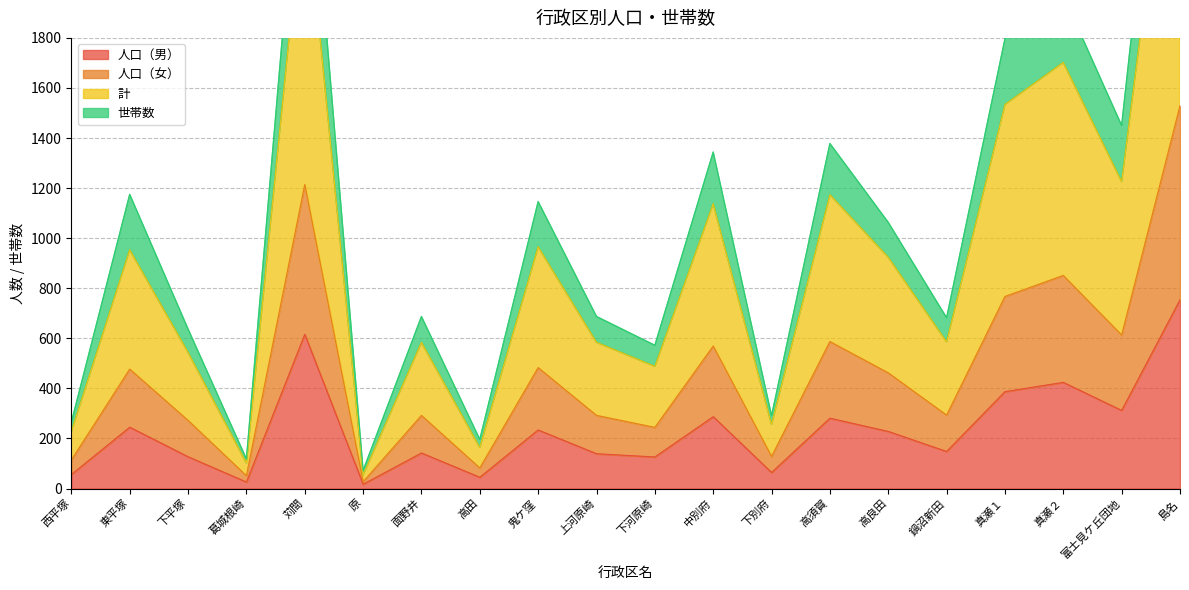

What is the sum of all 計 values?

18694